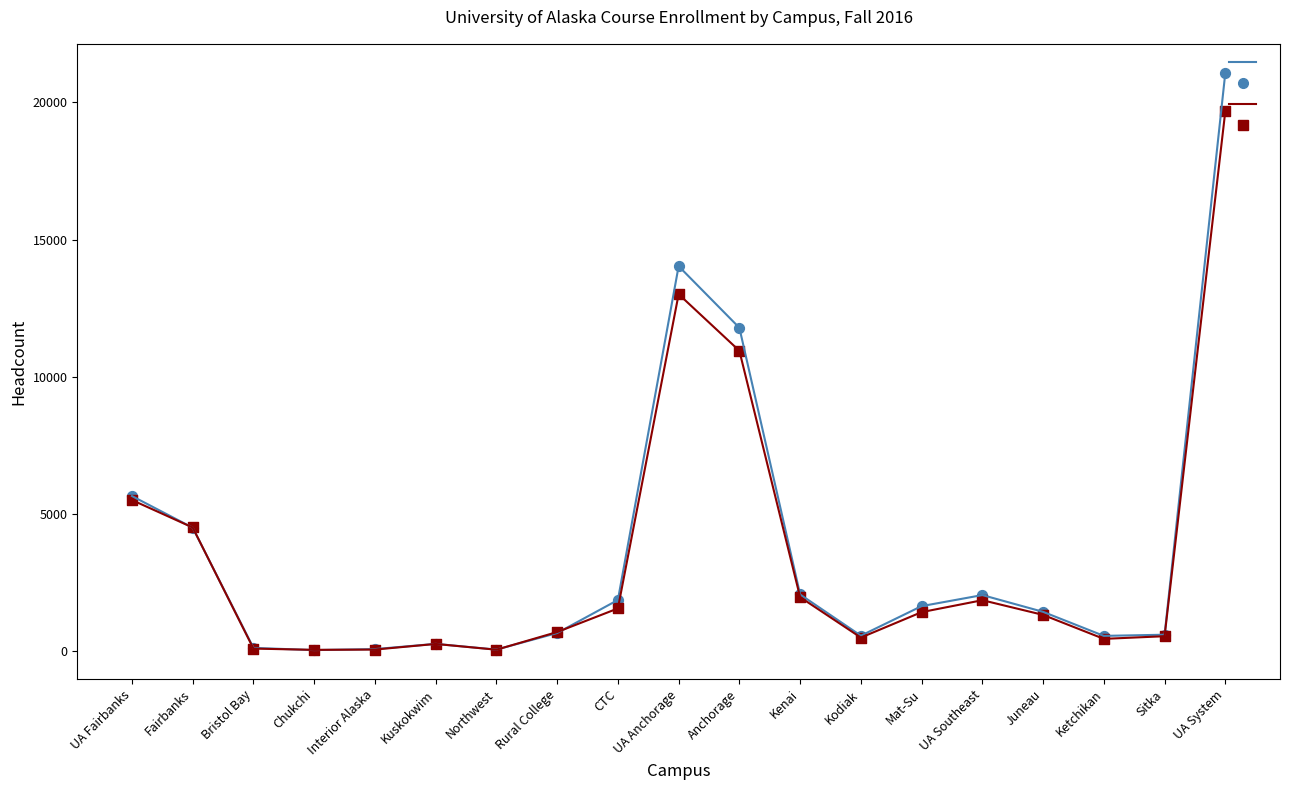

At which category is the sum across all series the highest?

UA System